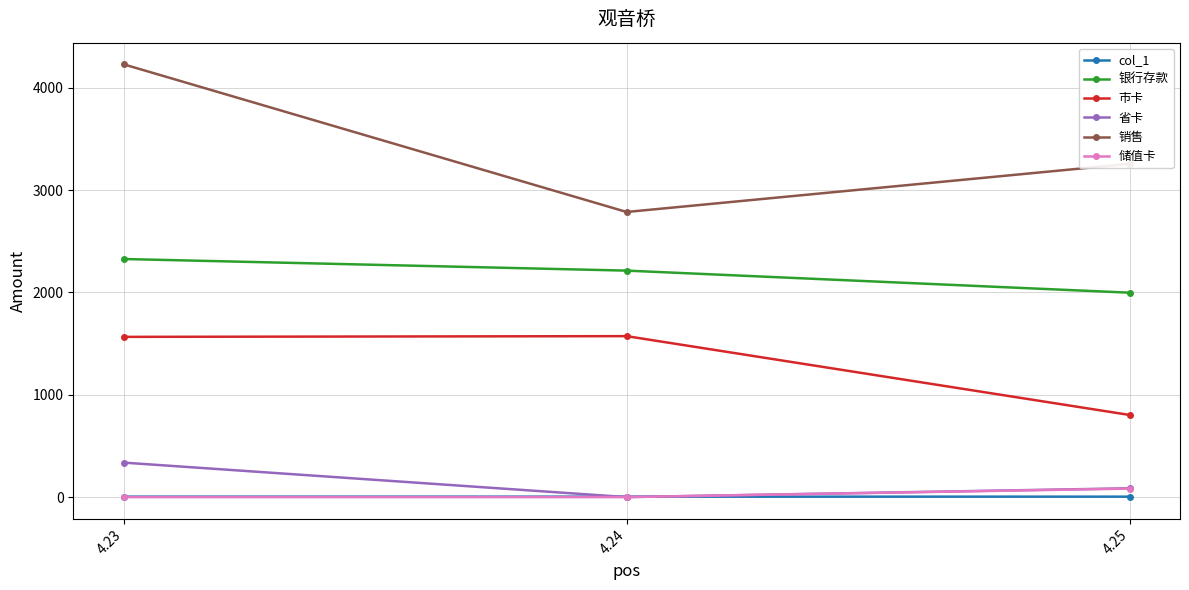

The value of 银行存款 at 4.23 is 2327.3. True or false?

True